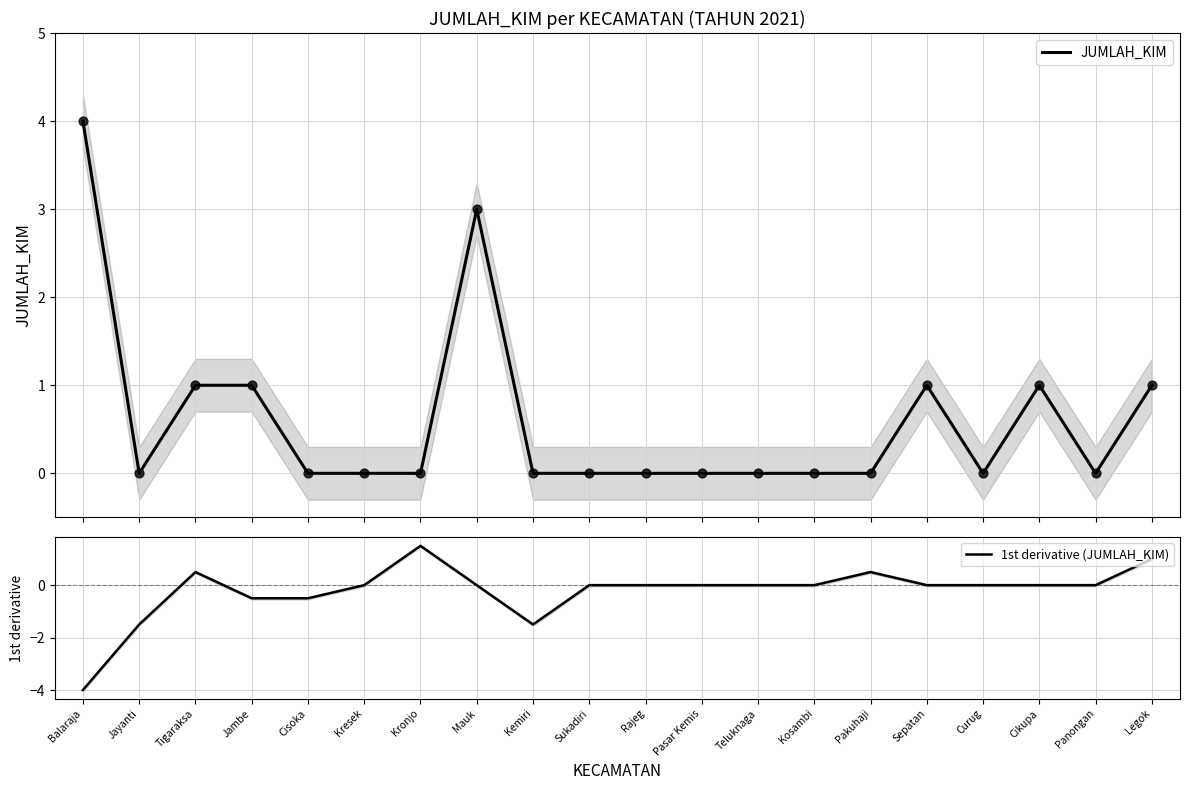

Which series has the largest total across all categories?

JUMLAH_KIM